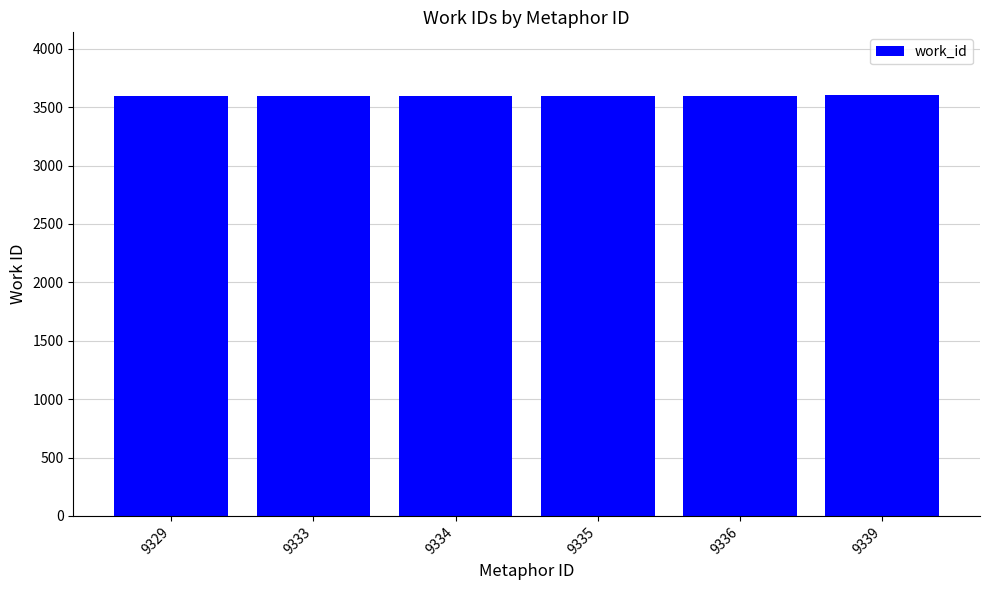

Is it true that the value at 9329 is 5646?

False